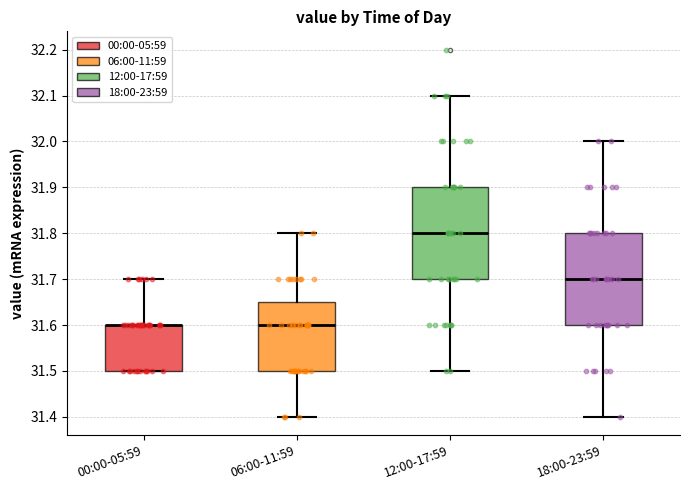

Reading left to right, transcribe this box plot: for each box, give where its median line is, the range the box spans, and where its two whiskers end, as read against the y-axis. The values are not printed on the chart, so give them approximately, as read against the axis.

00:00-05:59: median 31.60 (drawn on the box's upper edge), box 31.50 to 31.60, whiskers 31.50 to 31.70
06:00-11:59: median 31.60, box 31.50 to 31.65, whiskers 31.40 to 31.80
12:00-17:59: median 31.80, box 31.70 to 31.90, whiskers 31.50 to 32.10
18:00-23:59: median 31.70, box 31.60 to 31.80, whiskers 31.40 to 32.00